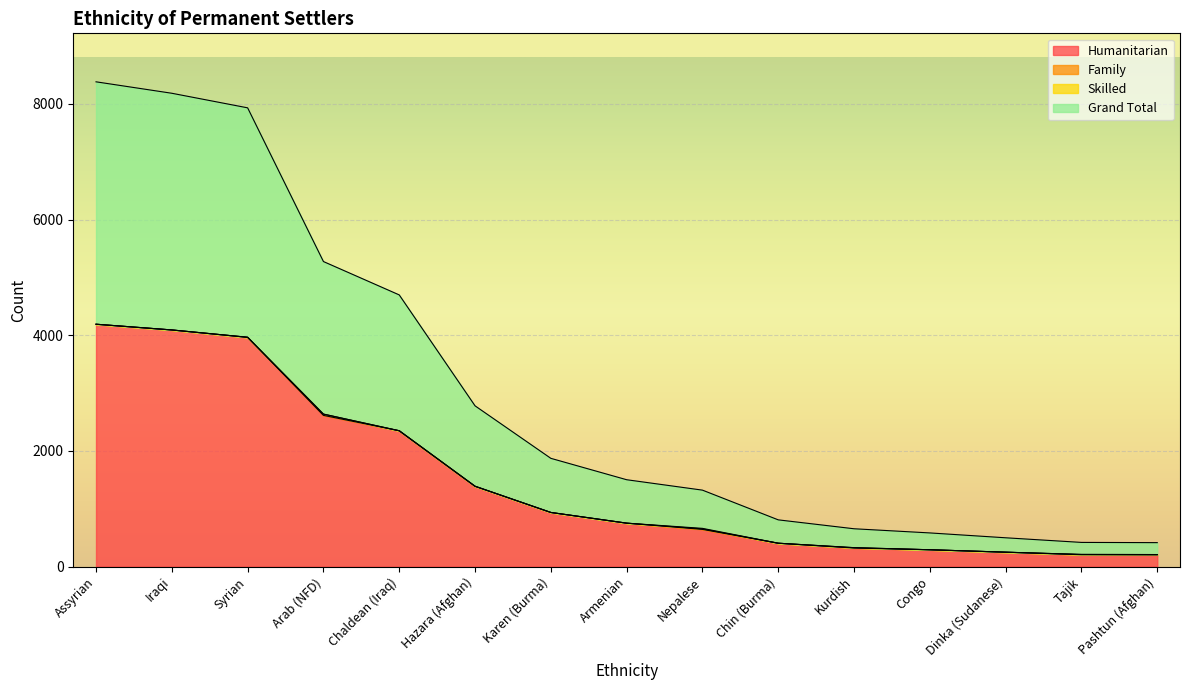

How many categories are shown in the chart?

15